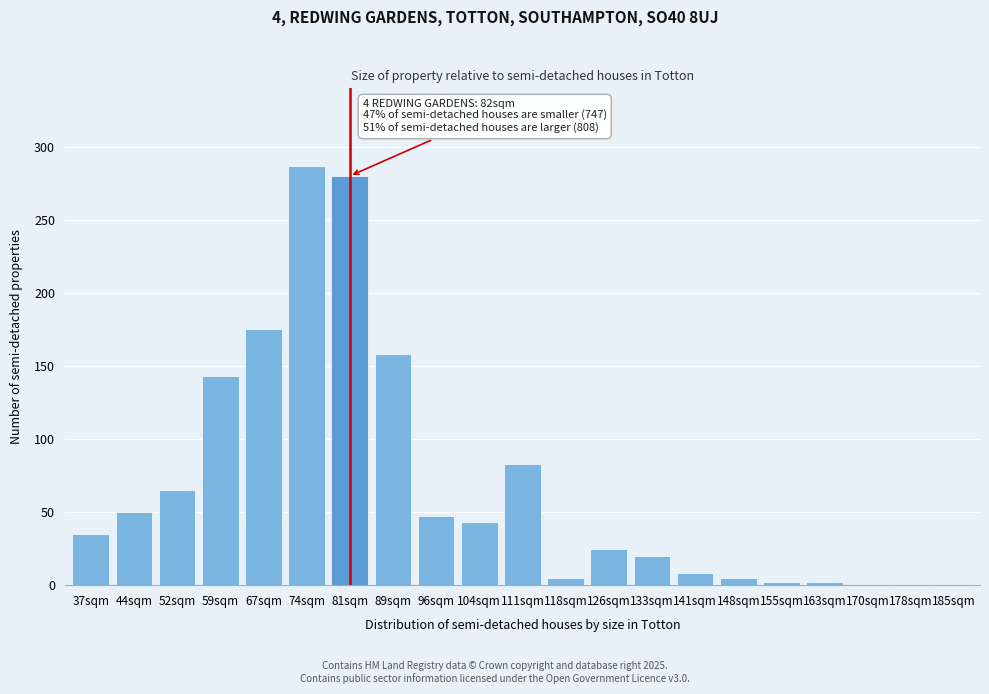

Which label corresponds to the largest value in the chart?

74sqm